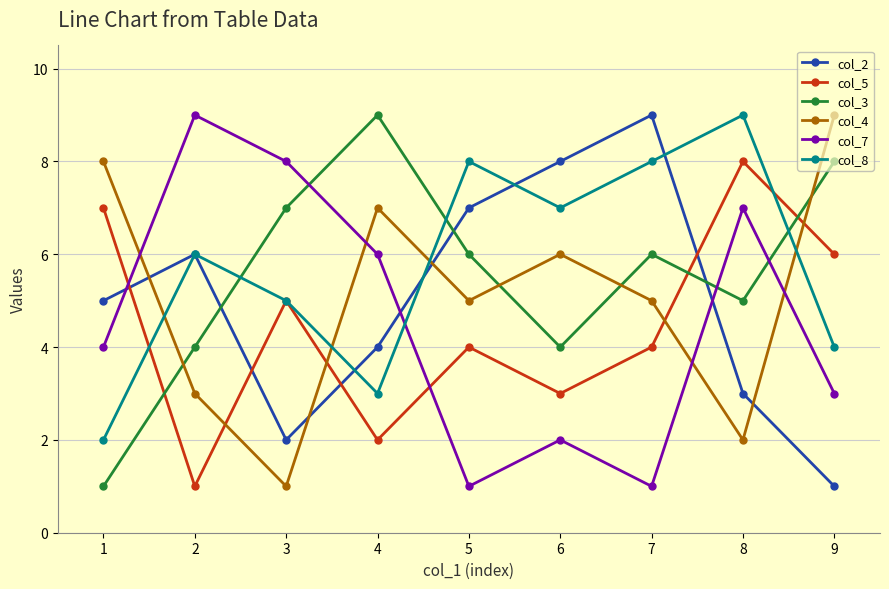

Does the chart have visible grid lines?

Yes